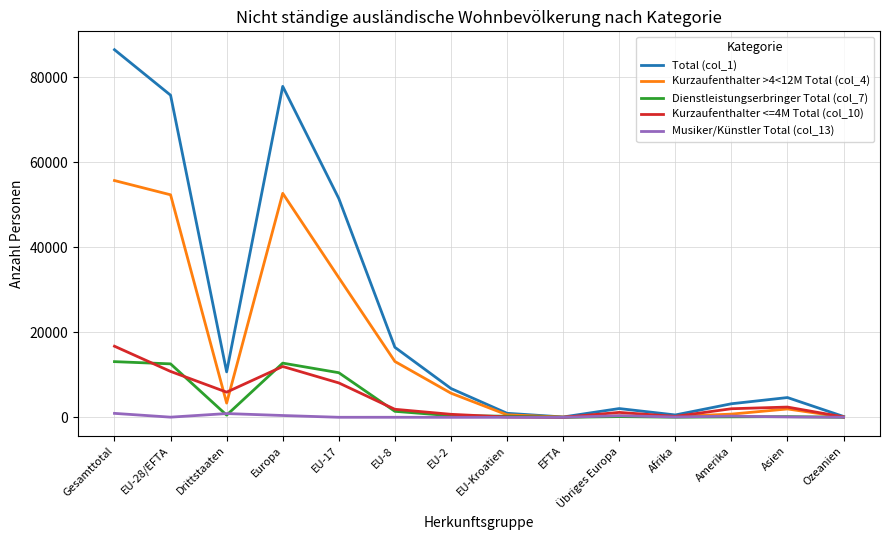

At which category is the sum across all series the highest?

Gesamttotal